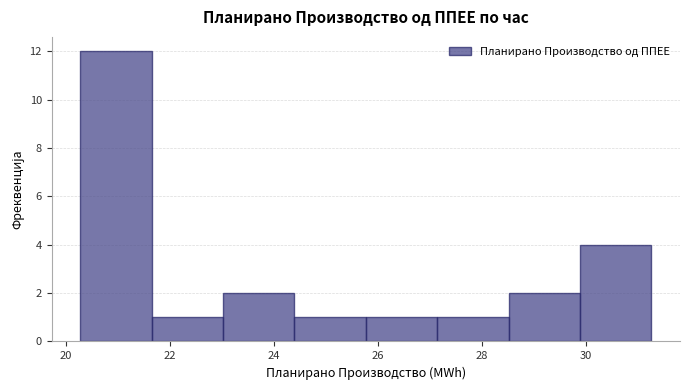

Reading left to right, transcribe this chart: for each bar, give the range it covers on the x-axis and its height. Neither the bar edges nor the heights are printed on the chart, so give them approximately, as read against the axes.

20.2 to 21.6: 12
21.6 to 23.0: 1
23.0 to 24.4: 2
24.4 to 25.8: 1
25.8 to 27.2: 1
27.2 to 28.6: 1
28.6 to 29.8: 2
29.8 to 31.2: 4